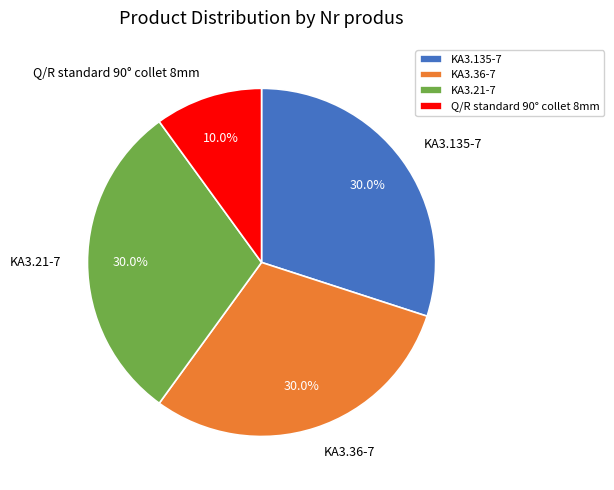

To the nearest percent, what is the difference between the largest and smallest slice percentages?

20%